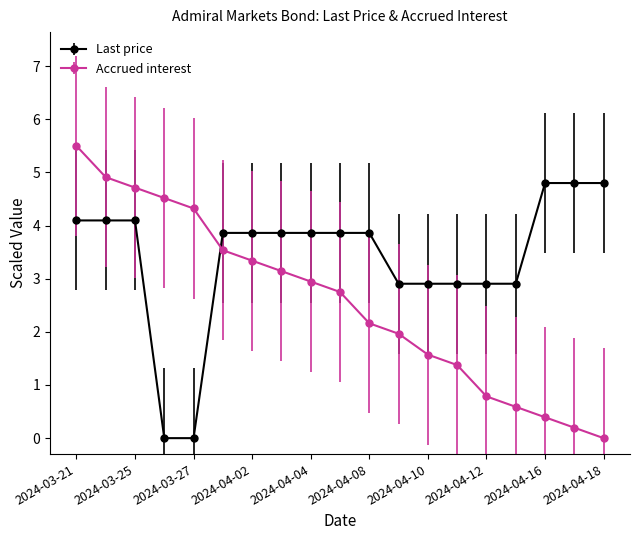

List the series in order of their overall mean, highest first.

Last price, Accrued interest